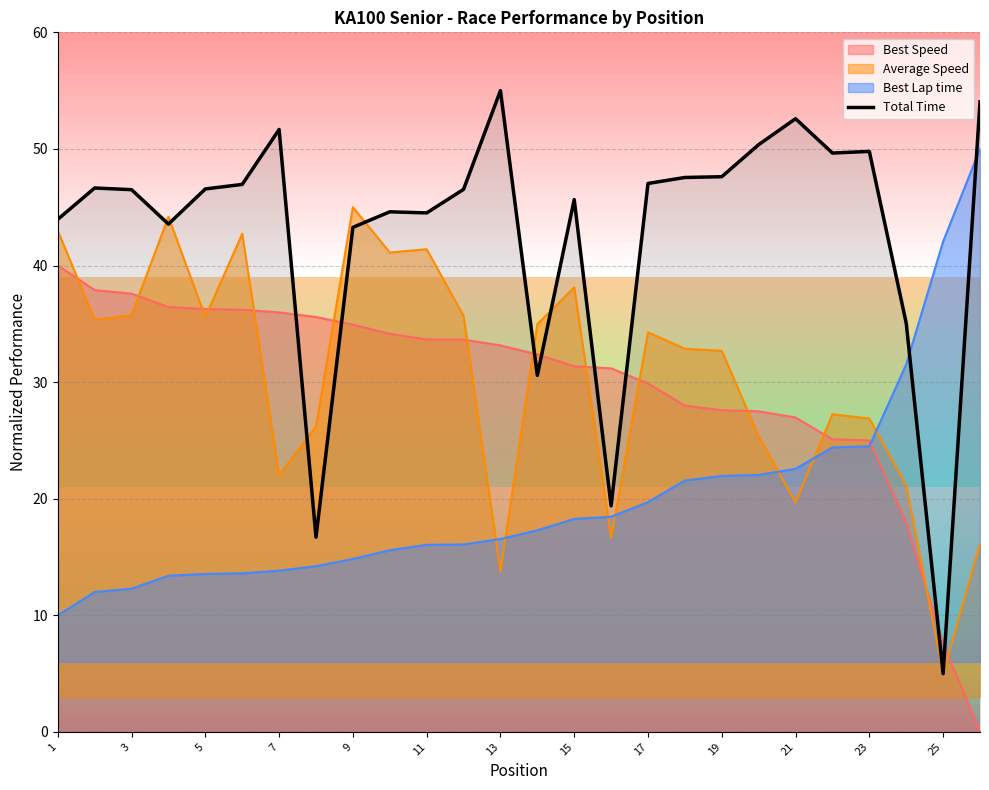

Reading left to right, extract all data points from this chart.

44.0	46.6	46.5	43.6	46.6	47.0	51.7	16.7	43.3	44.6	44.5	46.5	55.0	30.6	45.7	19.4	47.0	47.6	47.6	50.4	52.6	49.6	49.8	35.1	5.0	54.0